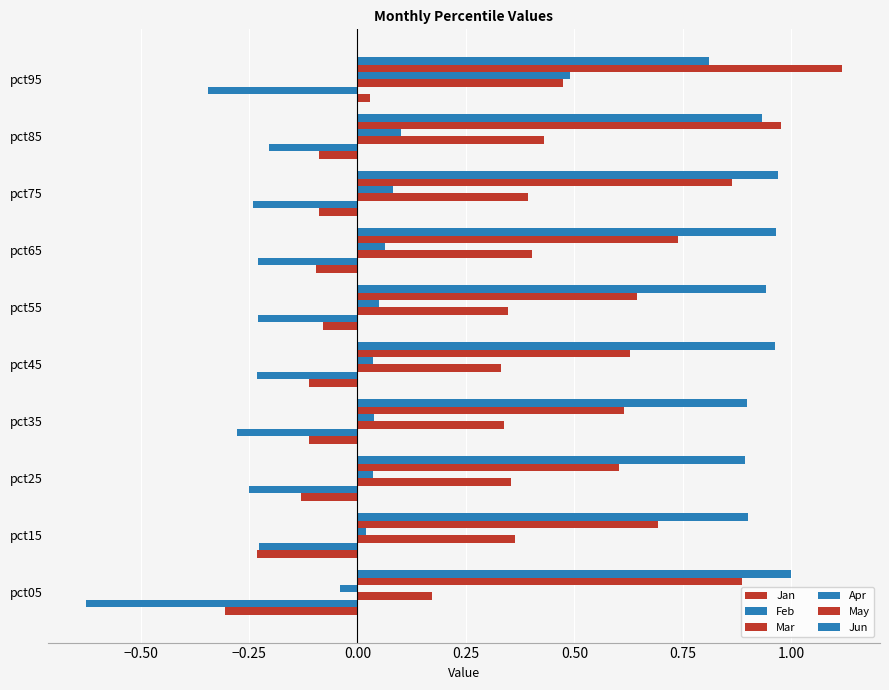

What is the difference between the second highest and second lowest values in the Feb series?

0.1